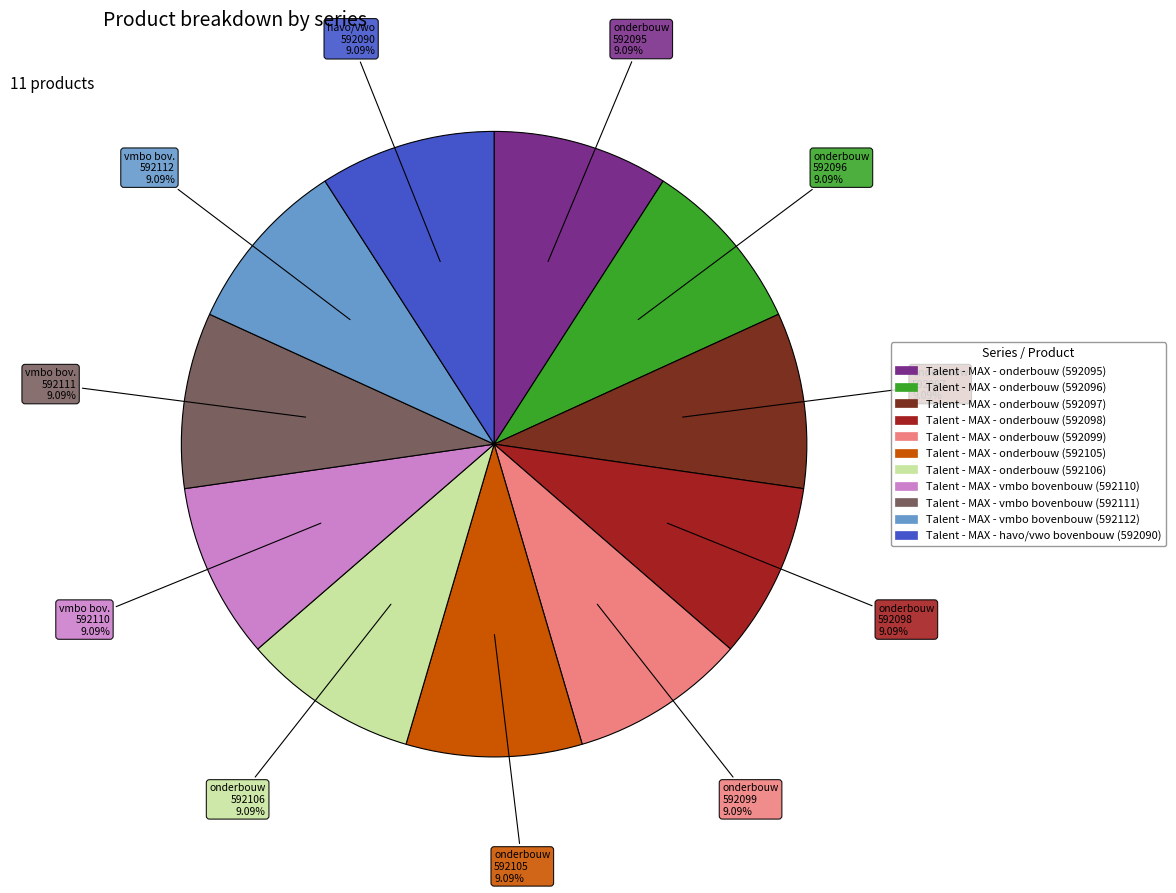

Does Talent - MAX - vmbo bovenbouw (592111) account for over 50% of the chart?

No